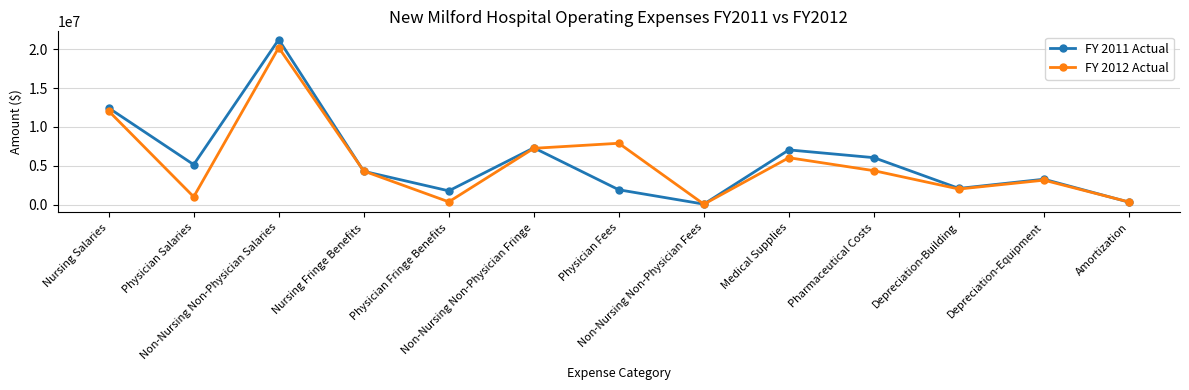

What is the label of the 13th point from the left?

Amortization